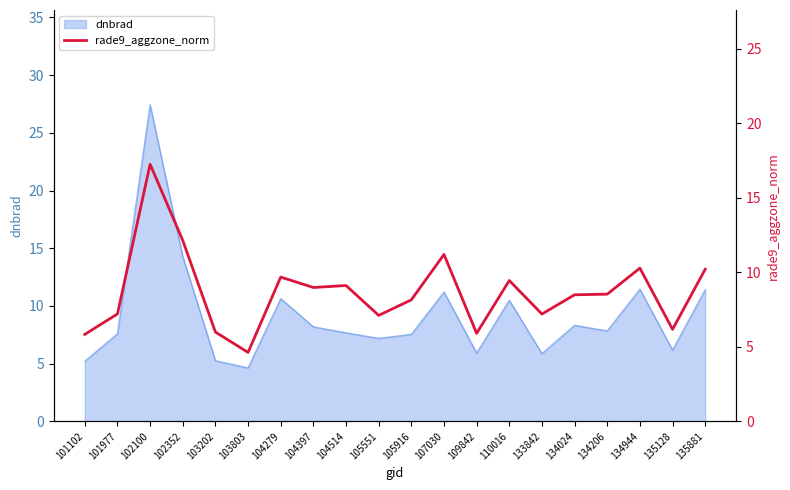

At which label does dnbrad reach its peak?

102100